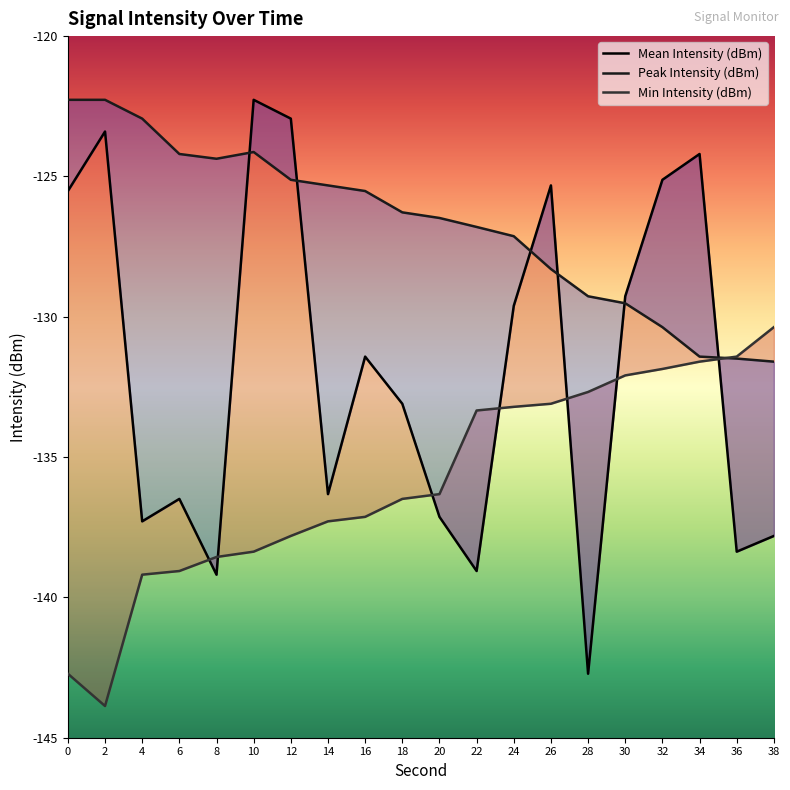

At which category does the chart reach its peak across all series?

10